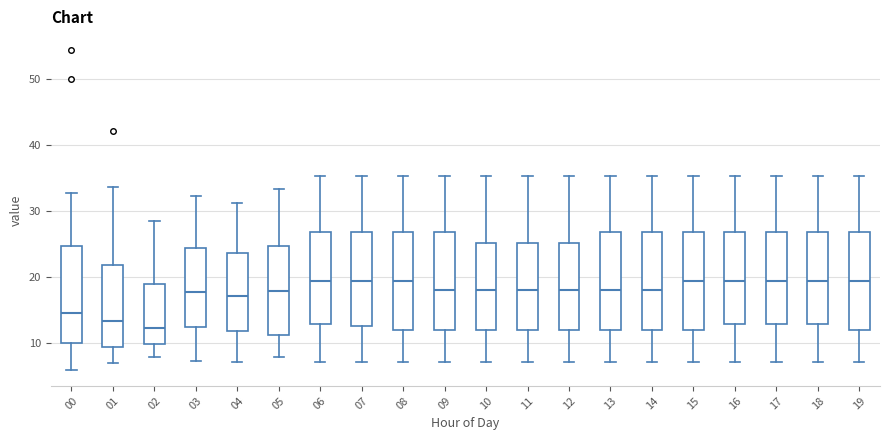

Reading left to right, read every box against the y-axis: the position of its median line, the range the box covers, and the ends of its whiskers. The values are not printed on the chart, so give them approximately, as read against the axis.

00: median 15, box 10 to 25, whiskers 6 to 33
01: median 13, box 9 to 22, whiskers 7 to 34
02: median 12, box 10 to 19, whiskers 8 to 28
03: median 18, box 12 to 24, whiskers 7 to 32
04: median 17, box 12 to 24, whiskers 7 to 31
05: median 18, box 11 to 25, whiskers 8 to 33
06: median 19, box 13 to 27, whiskers 7 to 35
07: median 19, box 13 to 27, whiskers 7 to 35
08: median 19, box 12 to 27, whiskers 7 to 35
09: median 18, box 12 to 27, whiskers 7 to 35
10: median 18, box 12 to 25, whiskers 7 to 35
11: median 18, box 12 to 25, whiskers 7 to 35
12: median 18, box 12 to 25, whiskers 7 to 35
13: median 18, box 12 to 27, whiskers 7 to 35
14: median 18, box 12 to 27, whiskers 7 to 35
15: median 19, box 12 to 27, whiskers 7 to 35
16: median 19, box 13 to 27, whiskers 7 to 35
17: median 19, box 13 to 27, whiskers 7 to 35
18: median 19, box 13 to 27, whiskers 7 to 35
19: median 19, box 12 to 27, whiskers 7 to 35